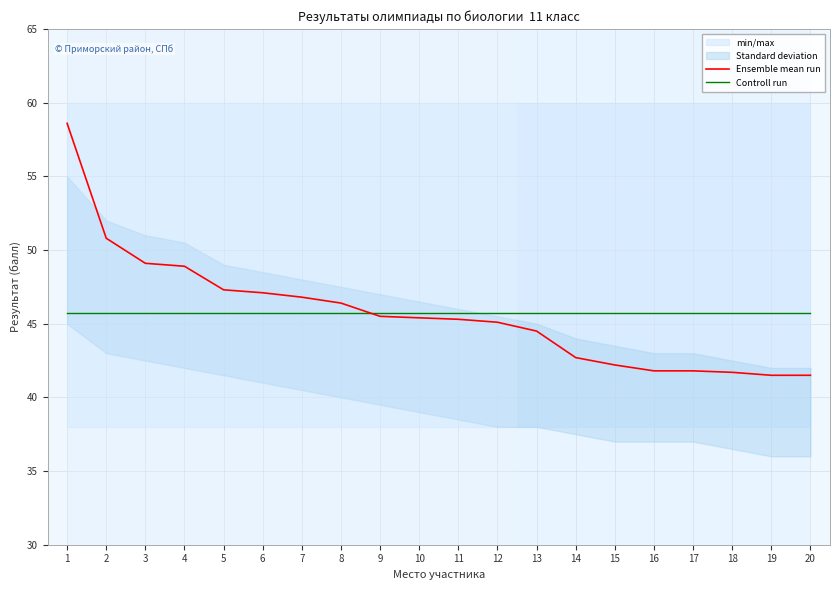

Where is Ensemble mean run nearest to the value 50?

2